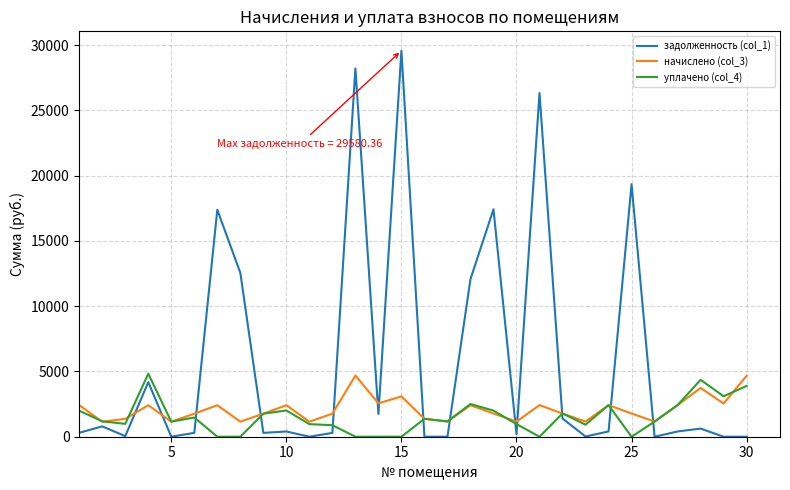

How many values in the задолженность (col_1) series are below 403?

15